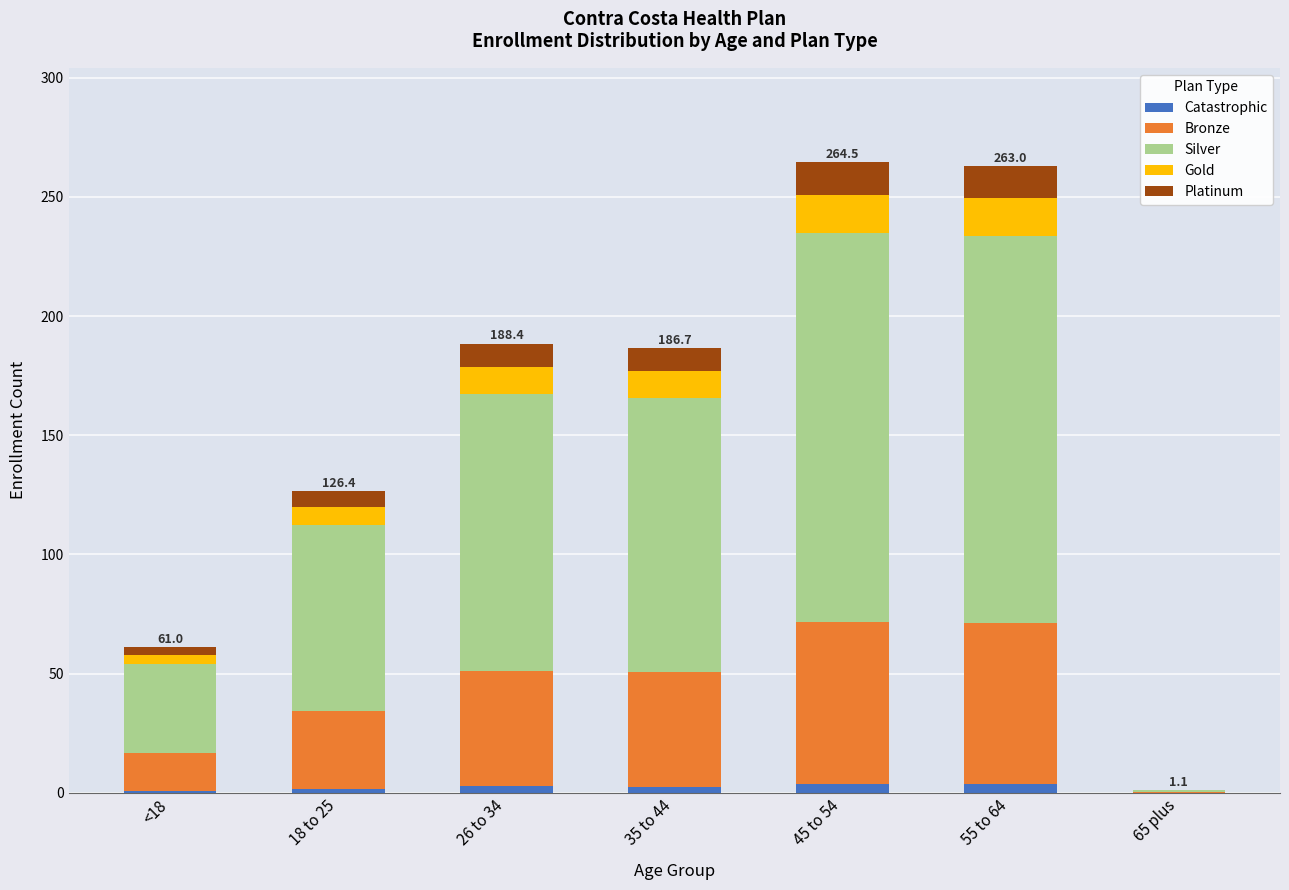

At which category is the sum across all series the highest?

45 to 54